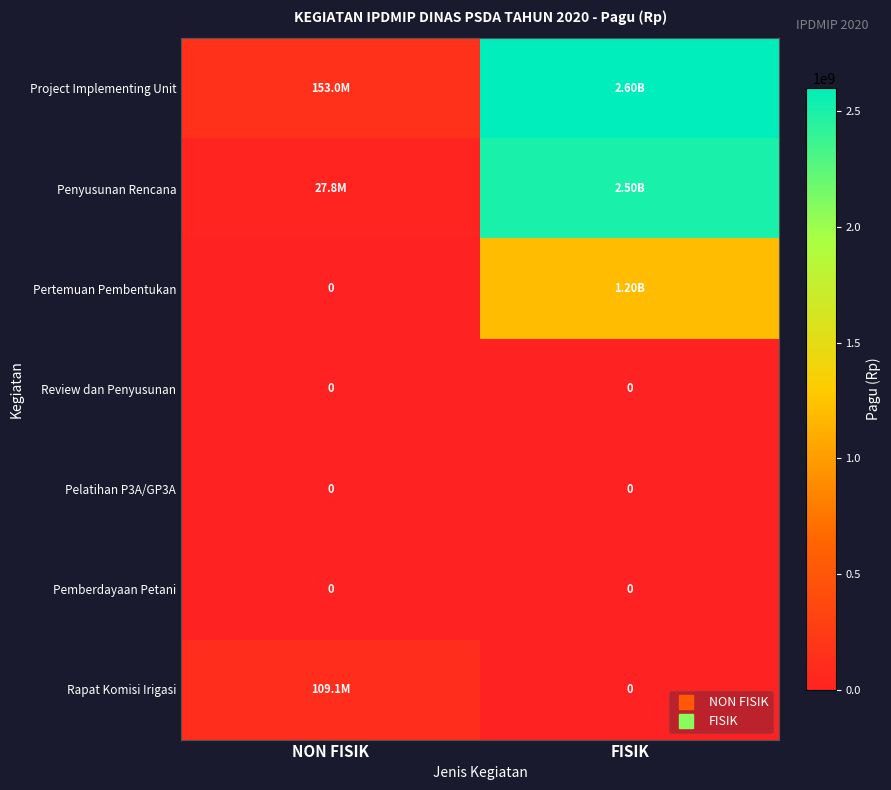

What is the spread (max minus min) of values at FISIK?

2600000000